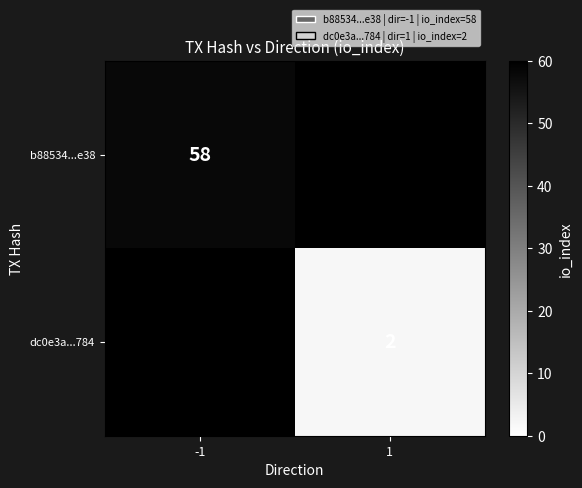

Is it true that b88534...e38 equals 58 at -1?

True